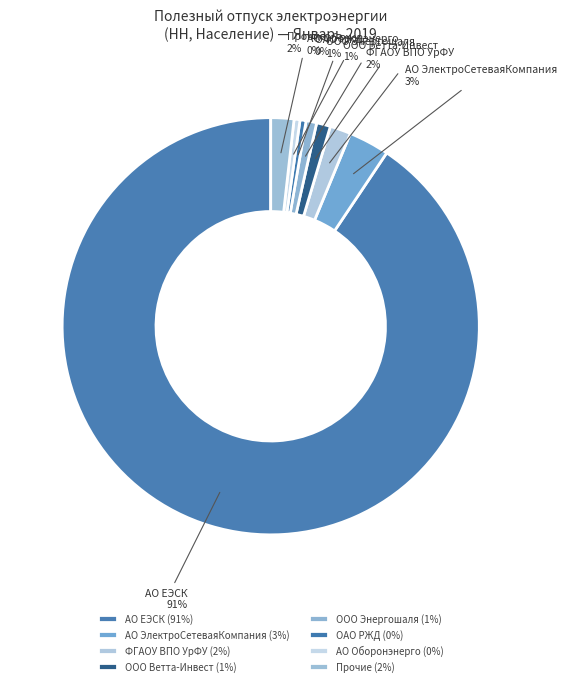

Which category accounts for the majority?

АО ЕЭСК